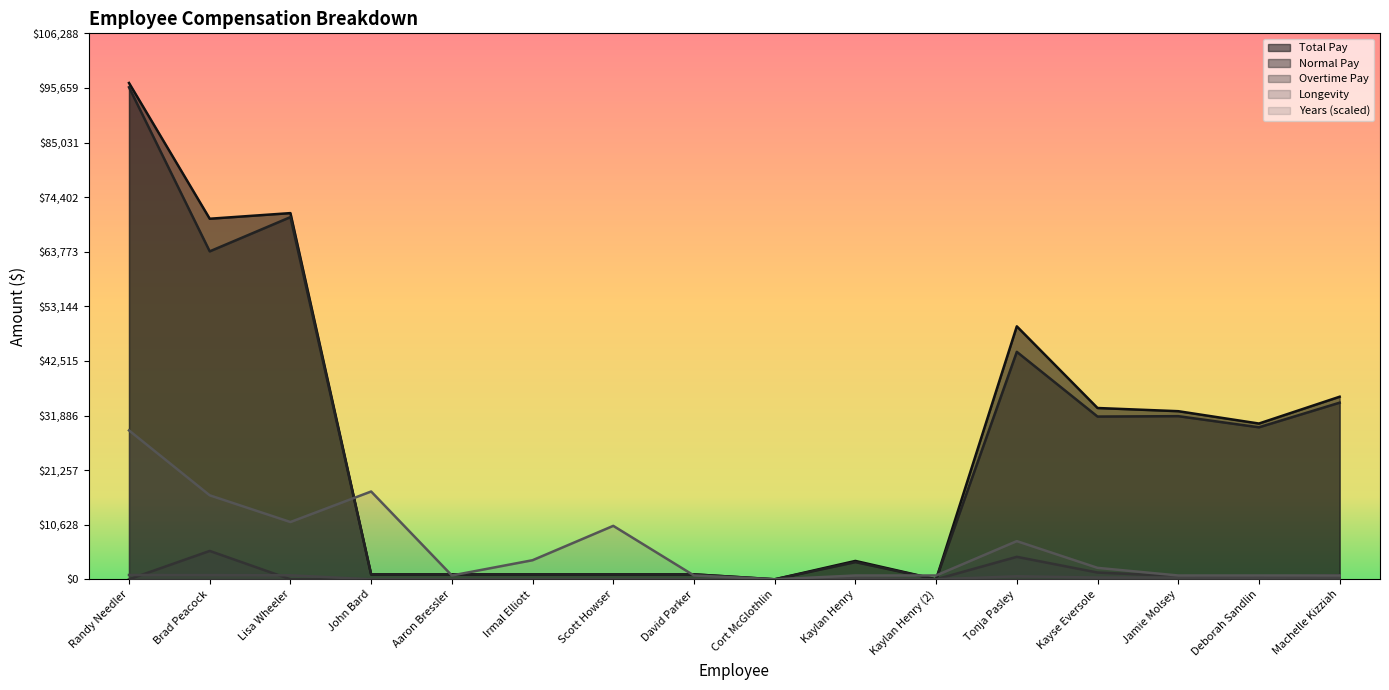

What is the sum of all Normal Pay values?

409994.0